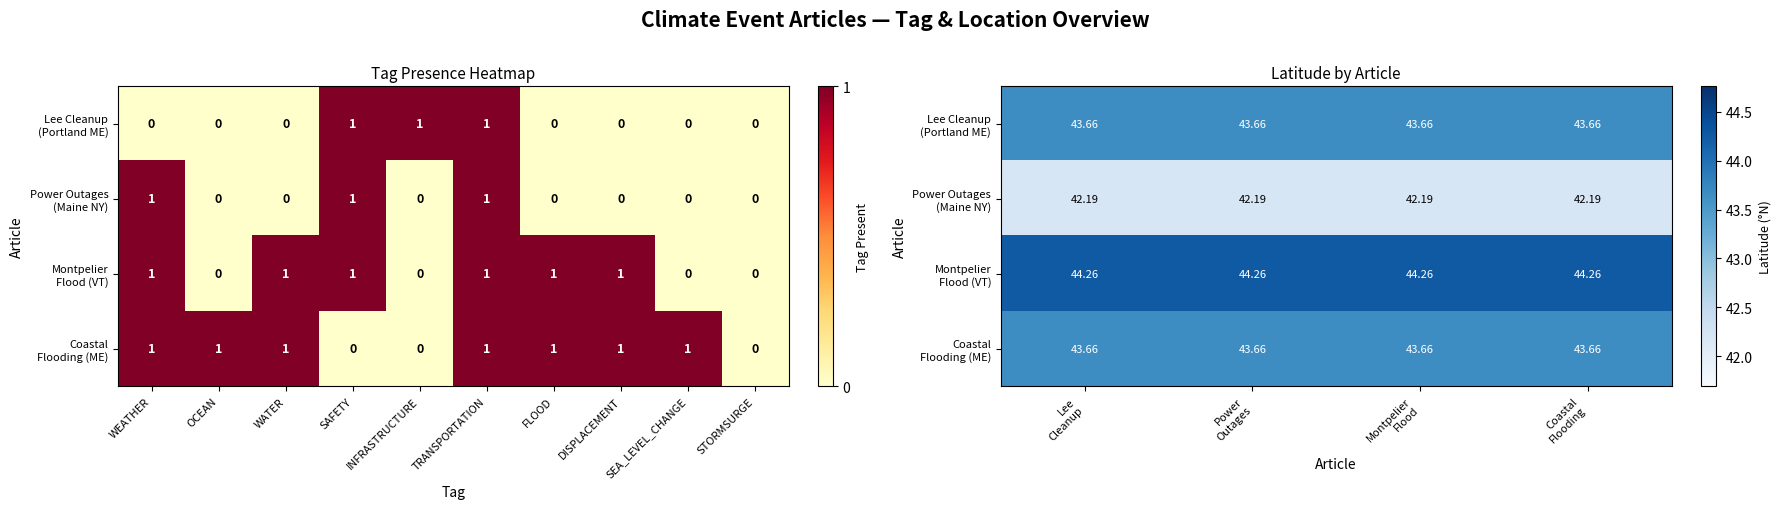

Rank the series by their maximum value, from highest to lowest.

Montpelier Flood (VT), Lee Cleanup (Portland ME), Coastal Flooding (ME), Power Outages (Maine NY)